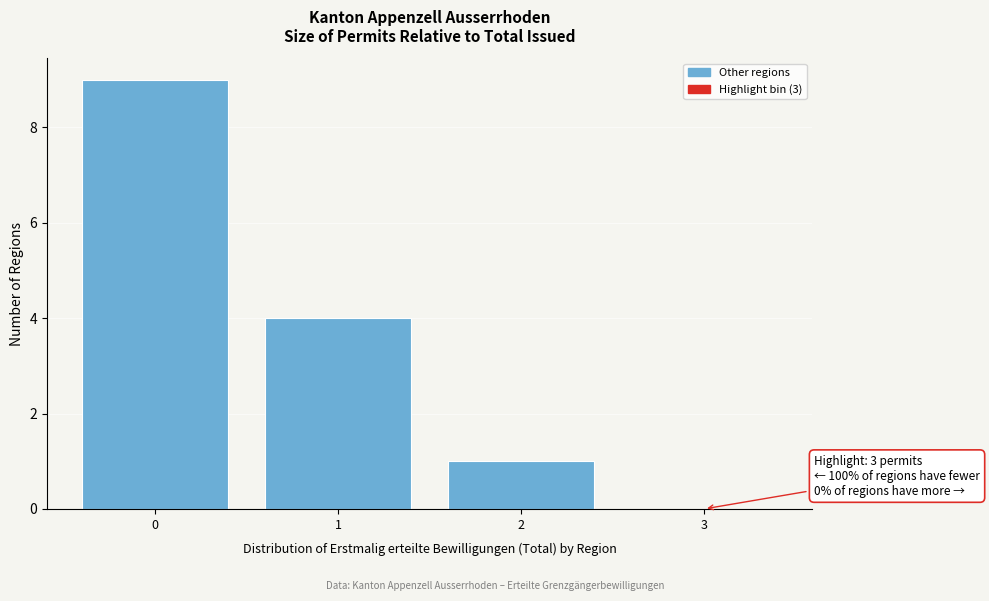

Reading left to right, what are all the values shown in this chart?

0=9	1=4	2=1	3=0